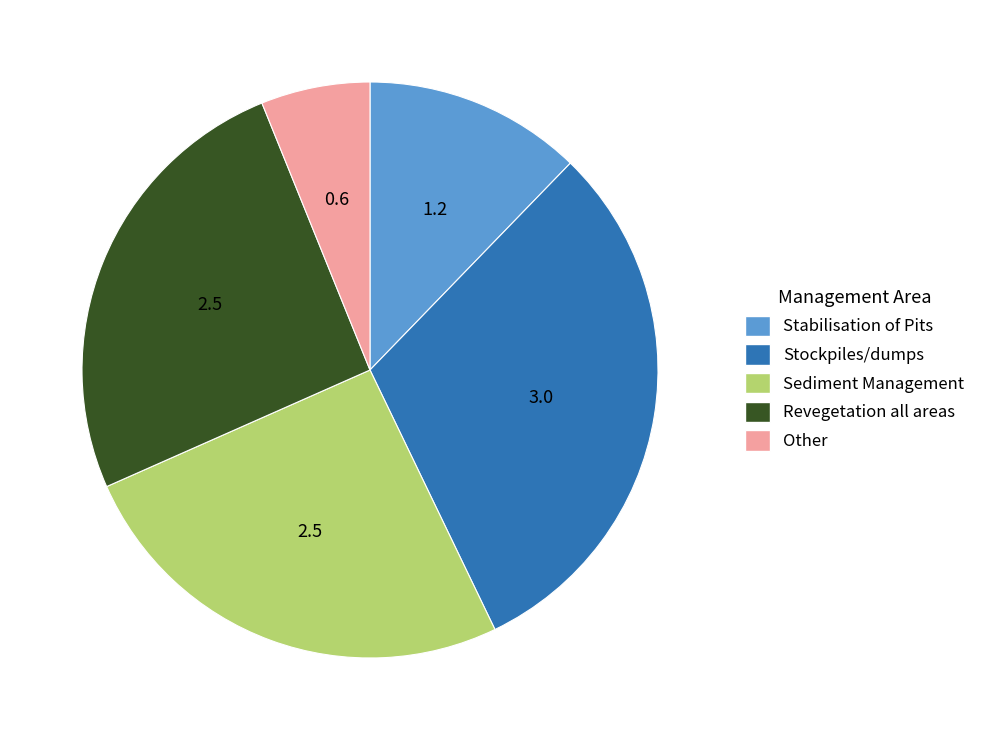

True or false: Stabilisation of Pits accounts for 19% of the total.

False